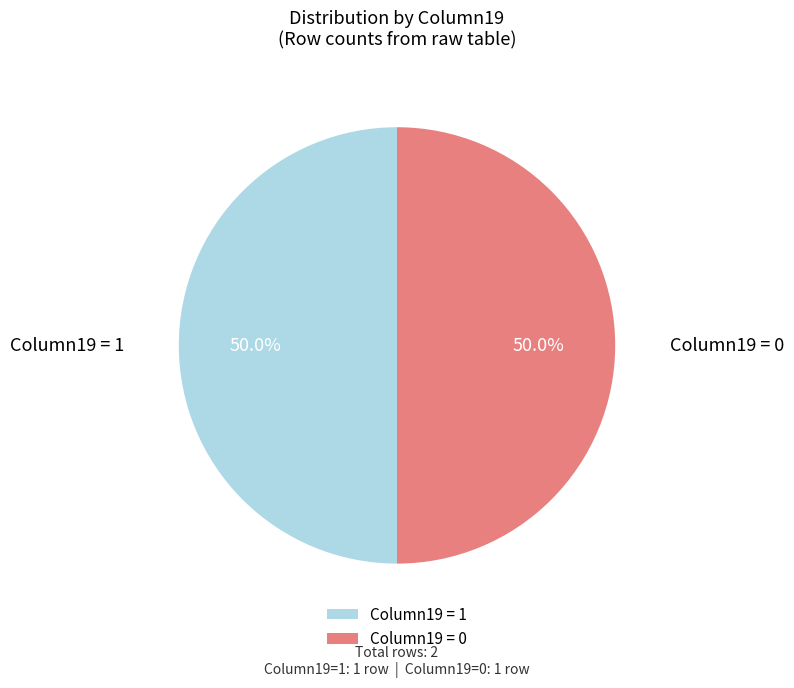

What is the ratio of the value at Column19 = 0 to the value at Column19 = 1?

1.0